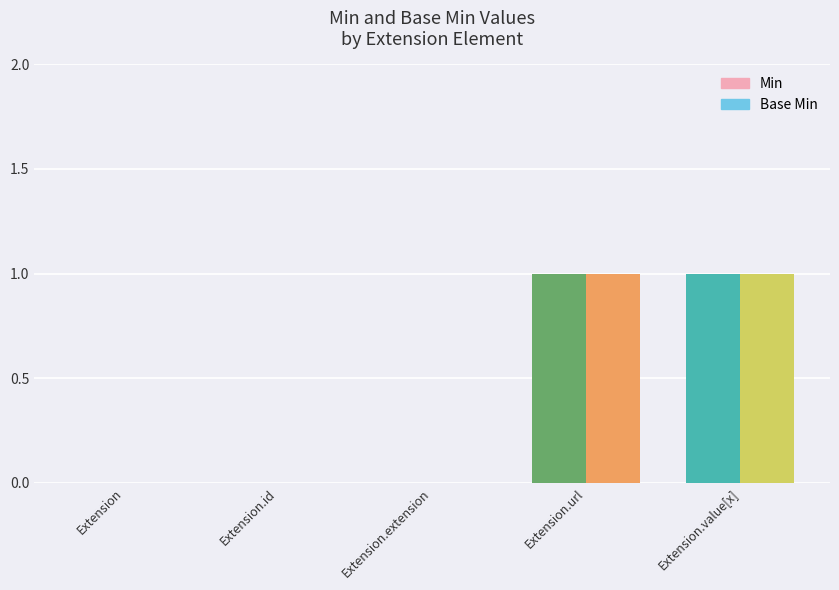

Which series changed the most between Extension and Extension.url?

Min